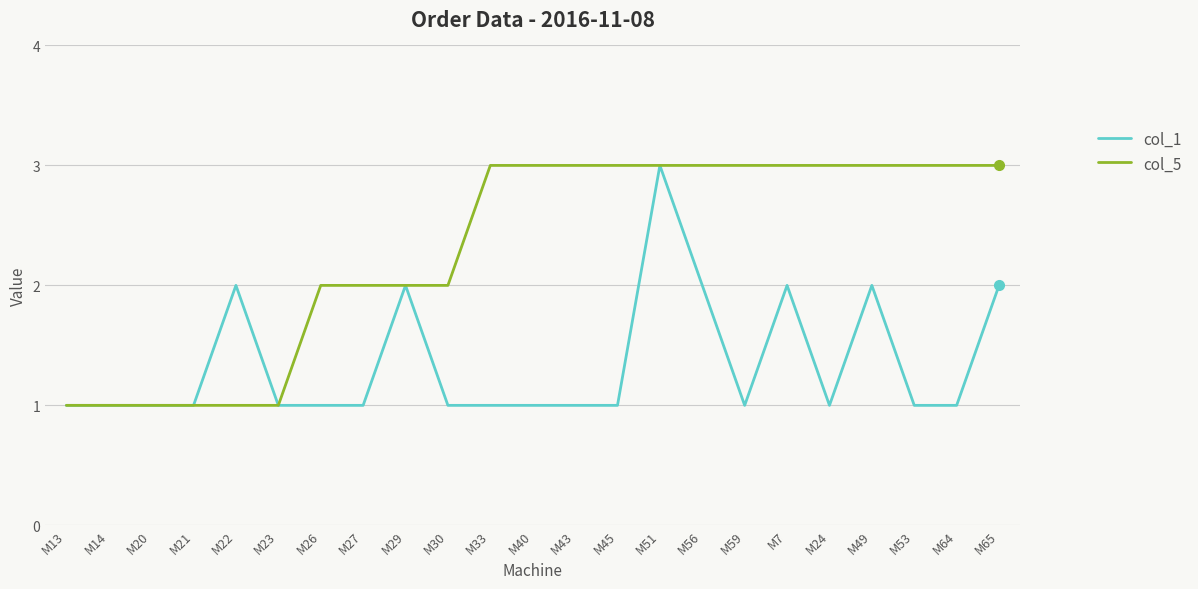

Reading right to left, what are all the values shown in this chart?

col_1: 2	1	1	2	1	2	1	2	3	1	1	1	1	1	2	1	1	1	2	1	1	1	1
col_5: 3	3	3	3	3	3	3	3	3	3	3	3	3	2	2	2	2	1	1	1	1	1	1